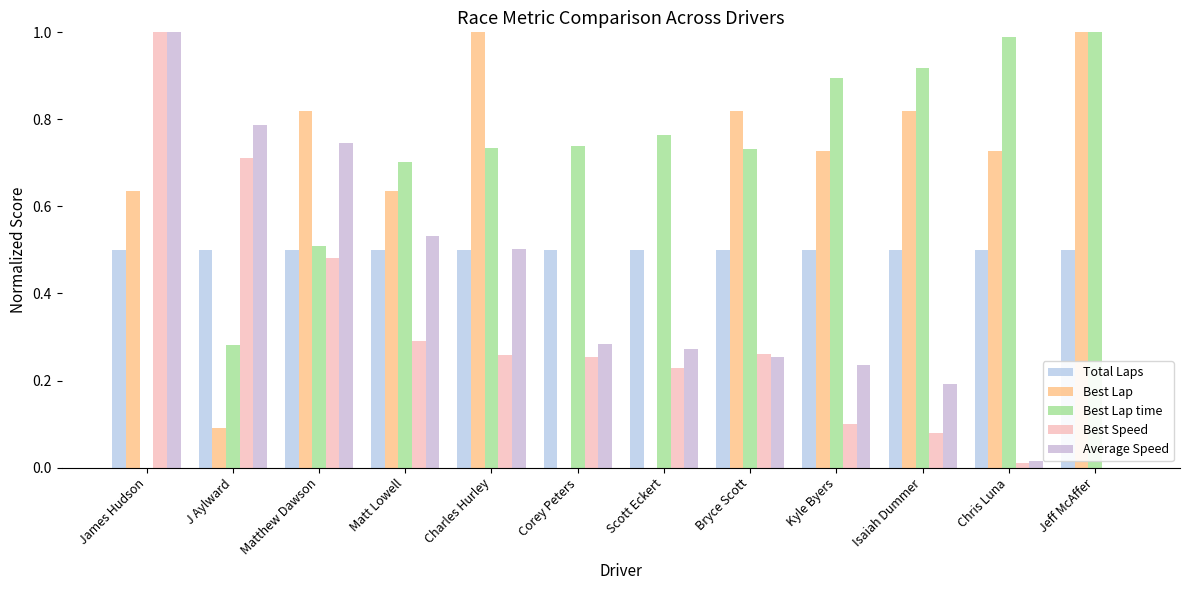

Are the bars horizontal?

No